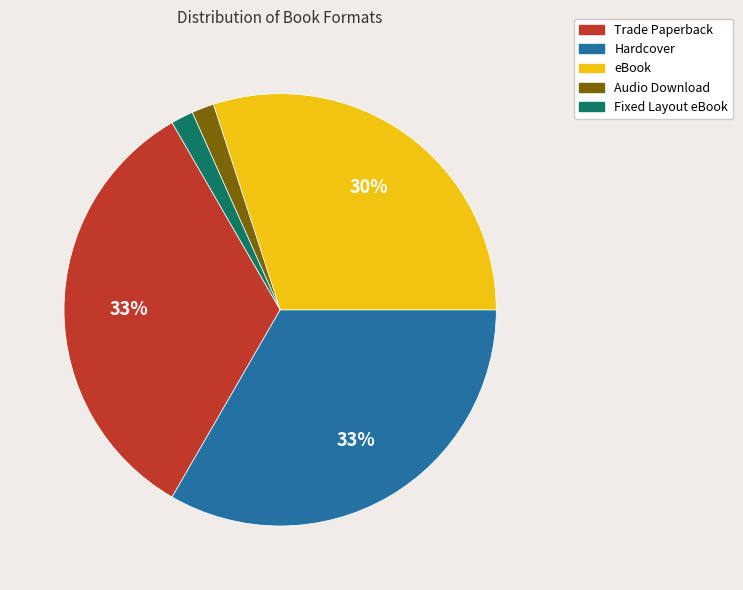

To the nearest percent, what is the difference between the Hardcover and eBook slice percentages?

3%